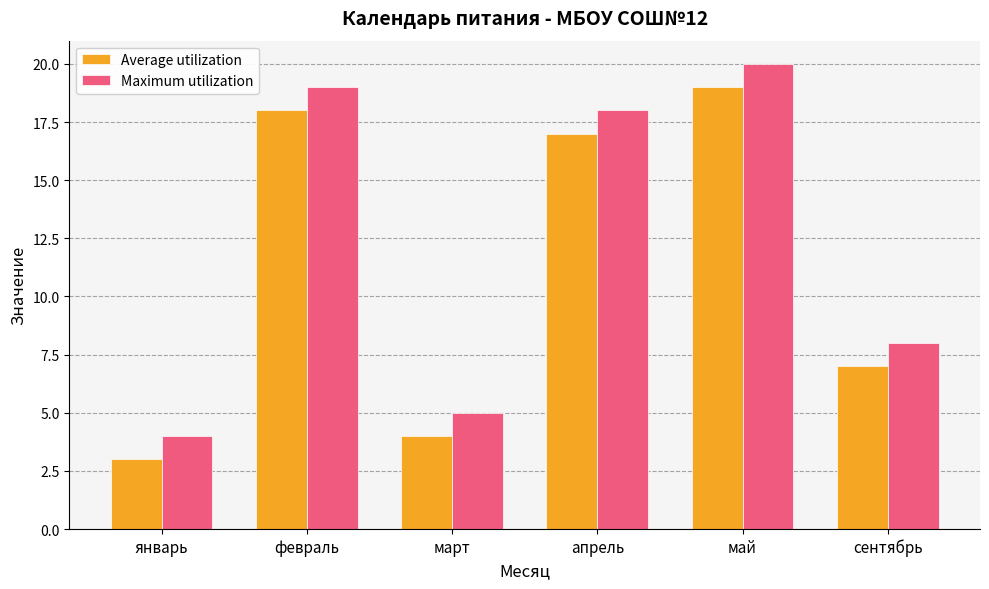

What is the difference between the second highest and minimum values in the Average utilization series?

15